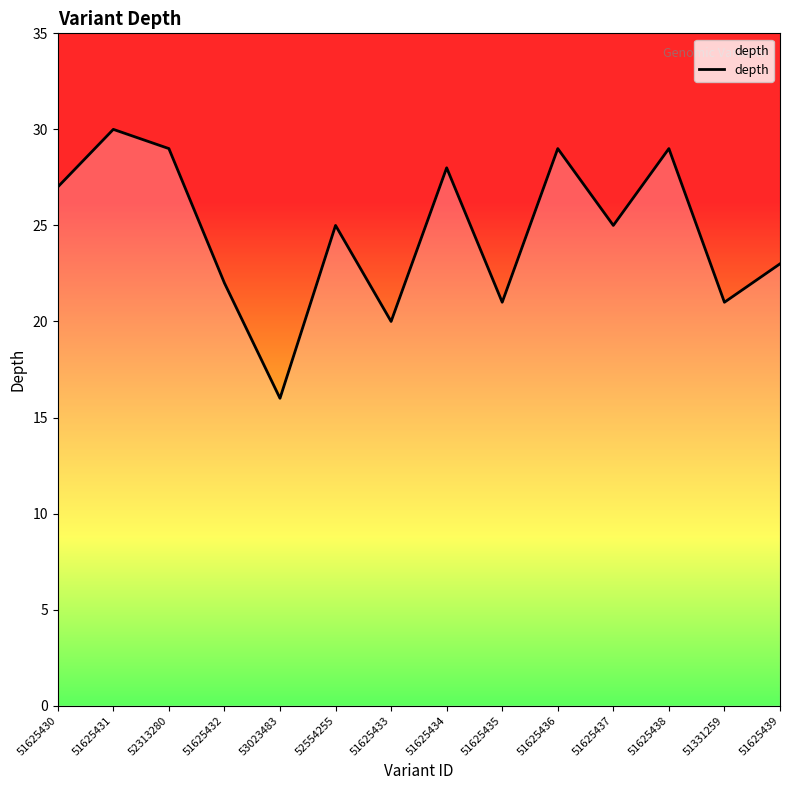

What is the greatest value displayed?

30